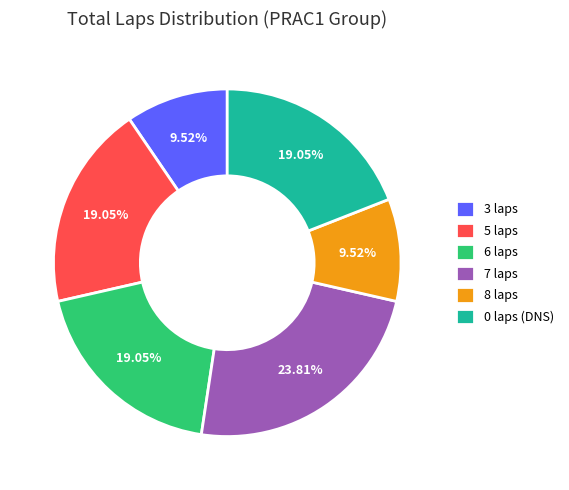

What is the ratio of the value at 7 laps to the value at 3 laps?

2.5